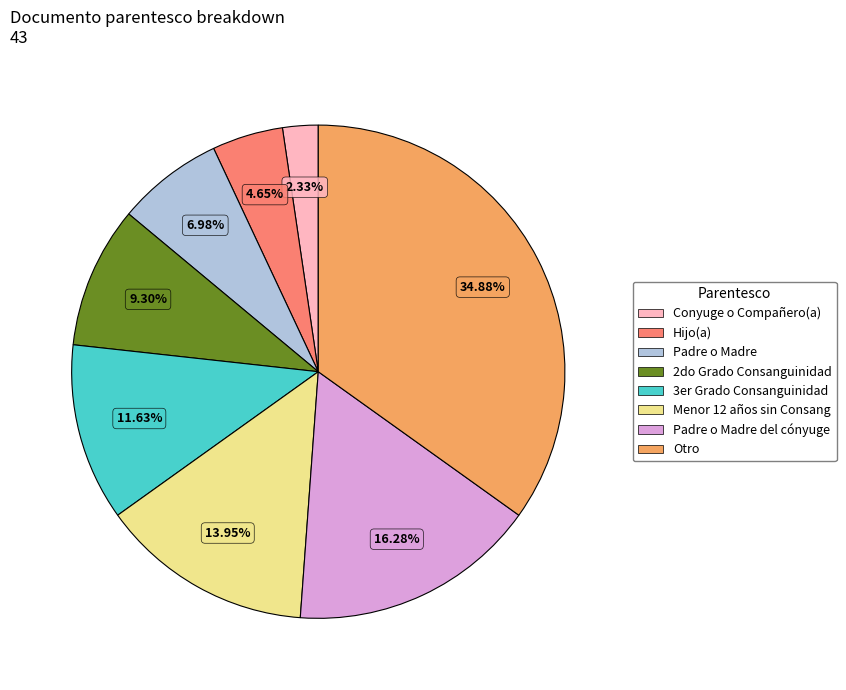

Combined, do 3er Grado Consanguinidad and Menor 12 años sin Consang account for over 50%?

No